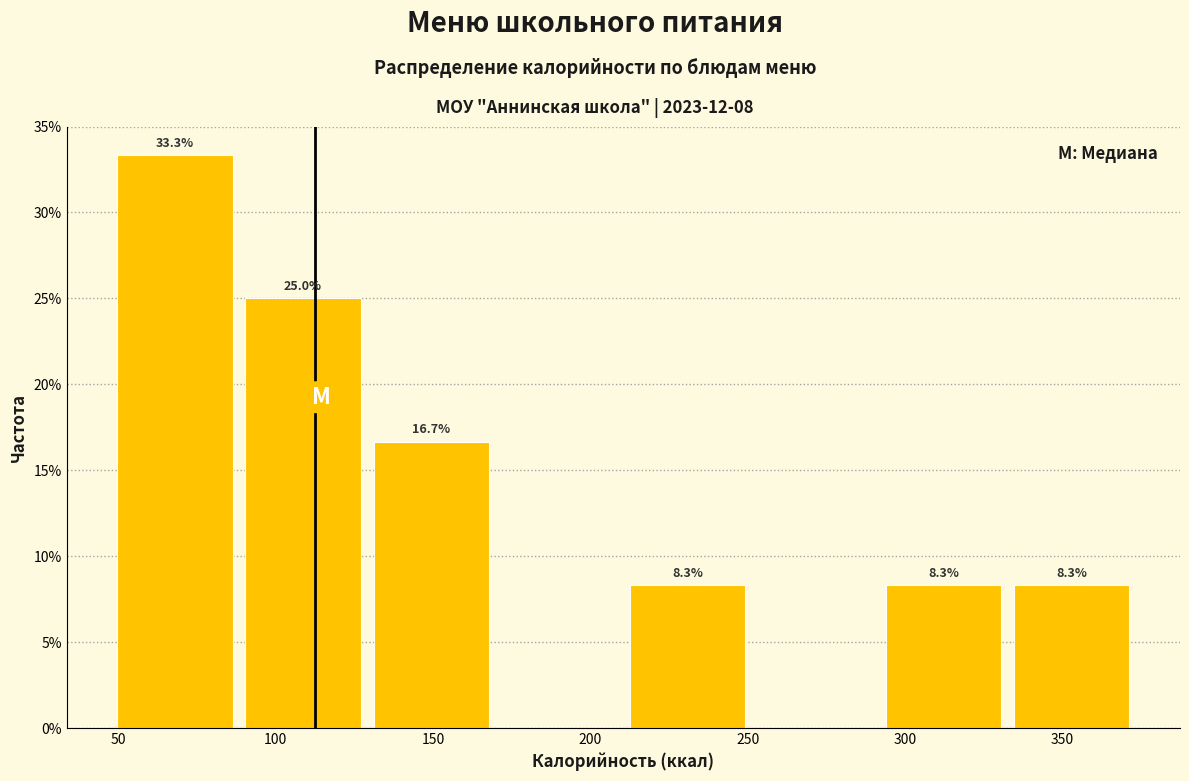

Over which range of the x-axis is the bar tallest?

50 to 90